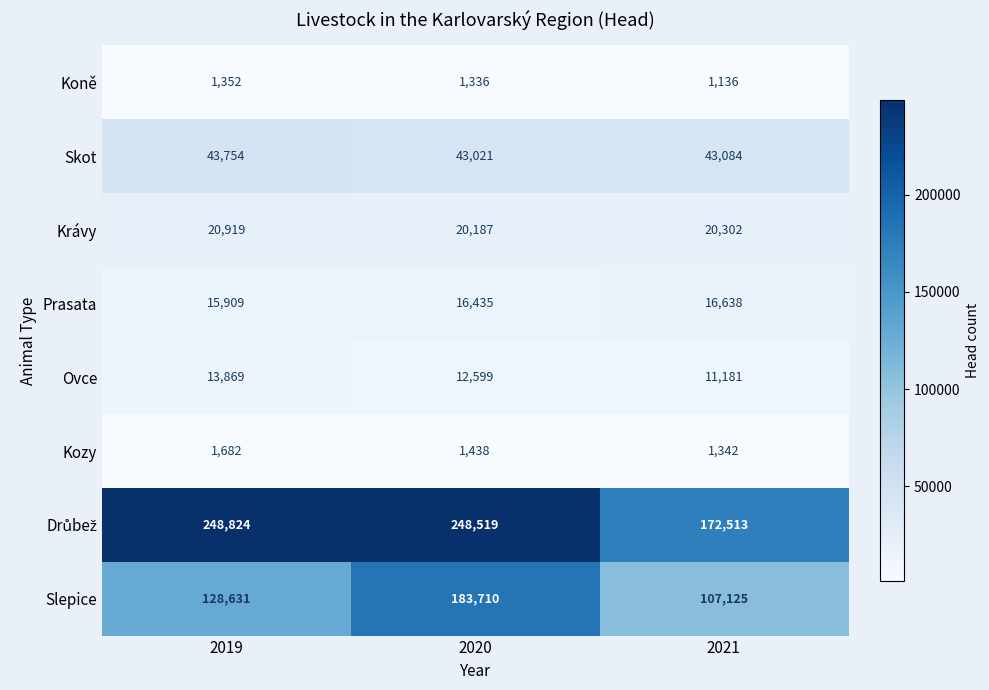

Count the number of data series in this chart.

8